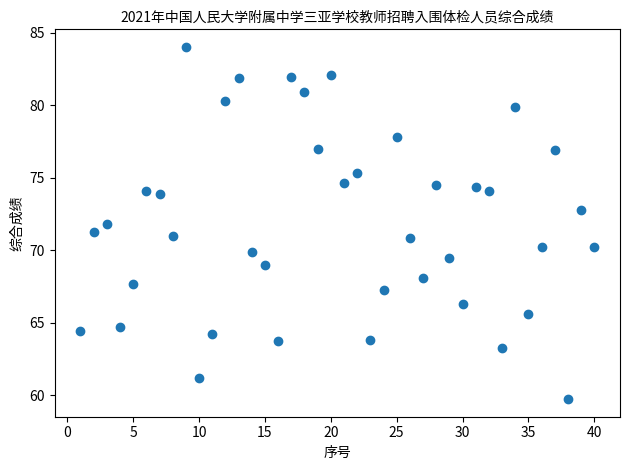

What is the range of X values (max minus min)?

39.0